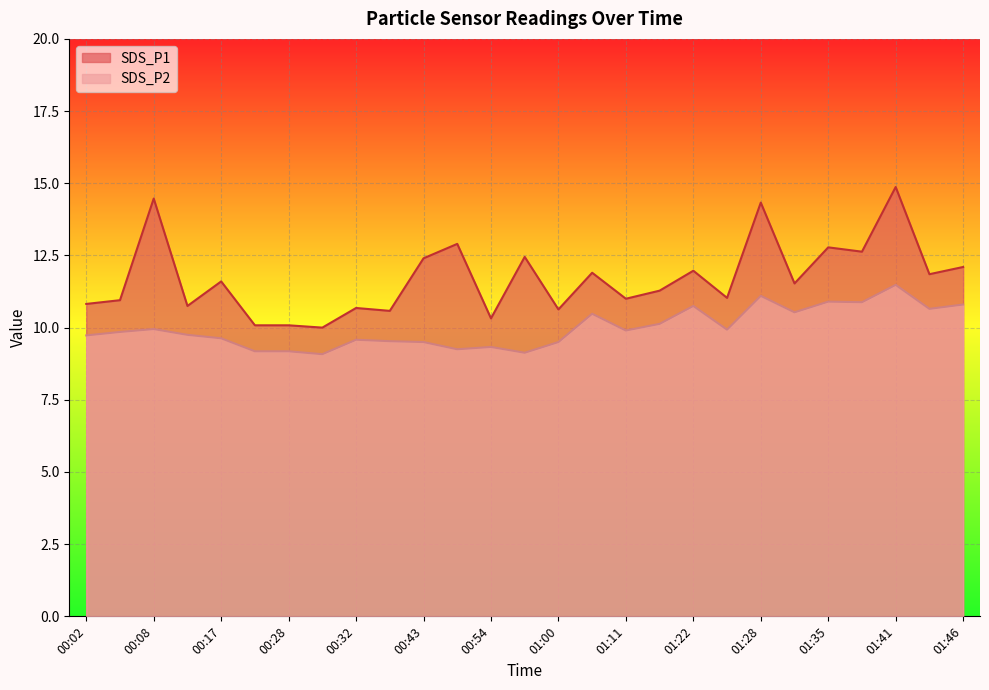

Is the value of SDS_P2 at 01:33 greater than the value of SDS_P1 at 00:32?

No